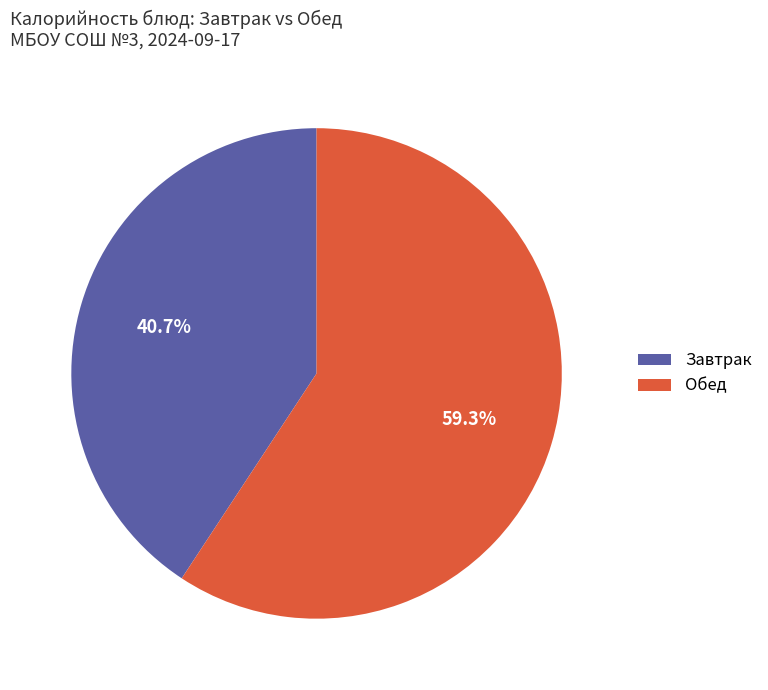

Does any single category account for the majority?

Yes